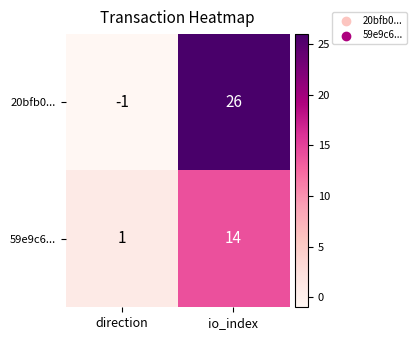

List the series in order of their peak value, lowest first.

59e9c6..., 20bfb0...